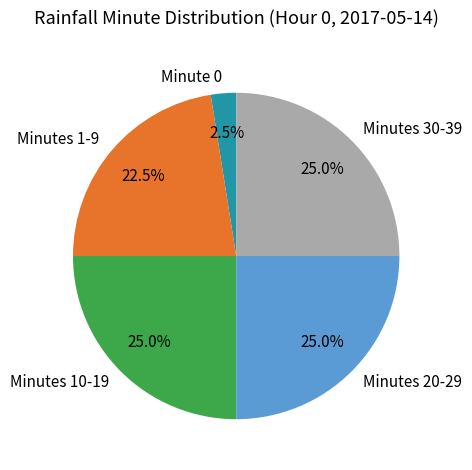

Which slice is the smallest?

Minute 0